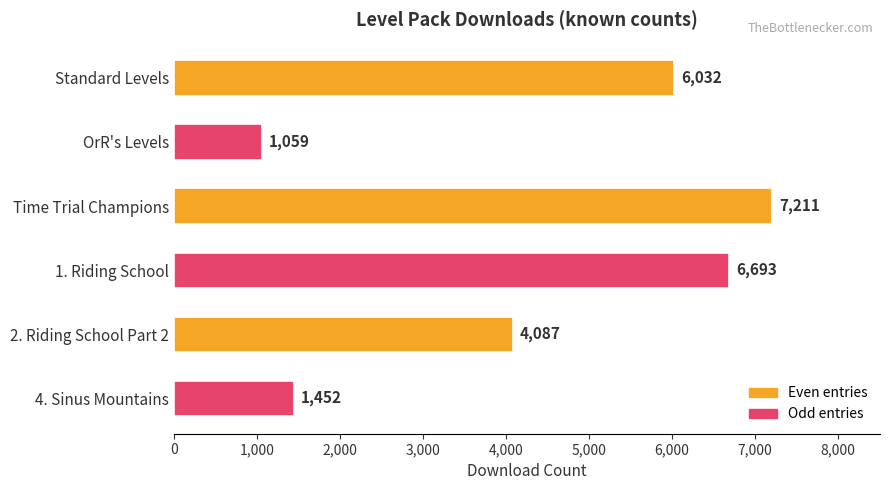

What is the sum of all values?

26534